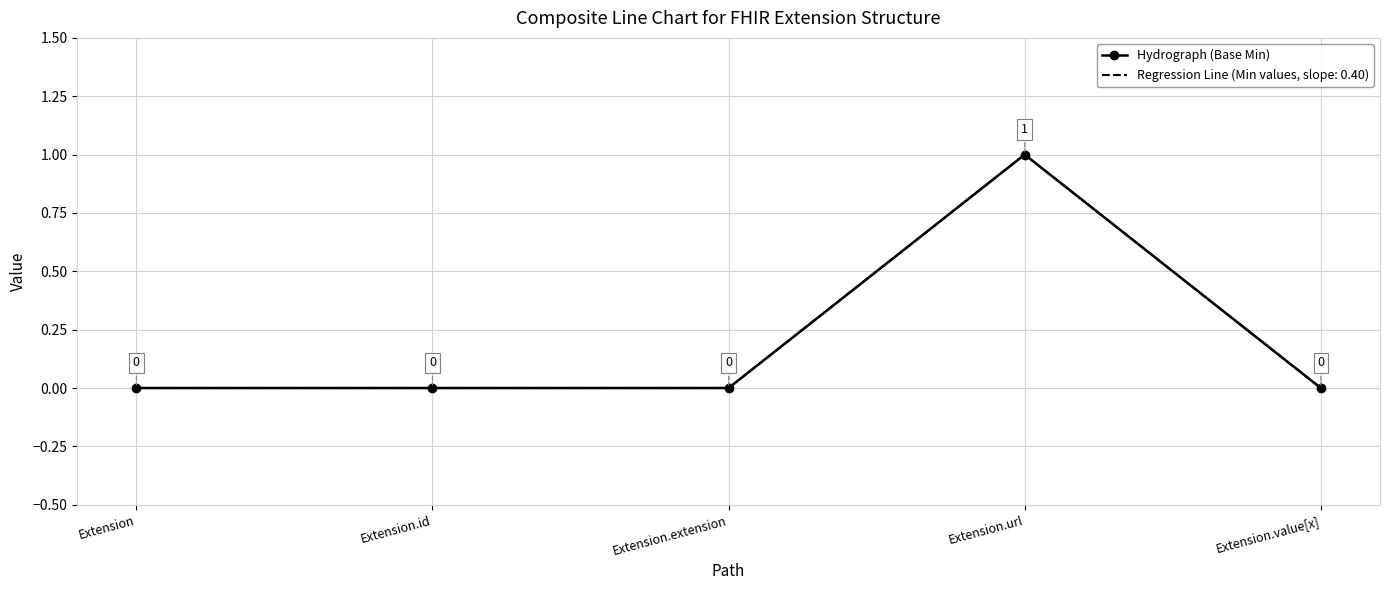

Which category has the lowest value across all series?

Extension